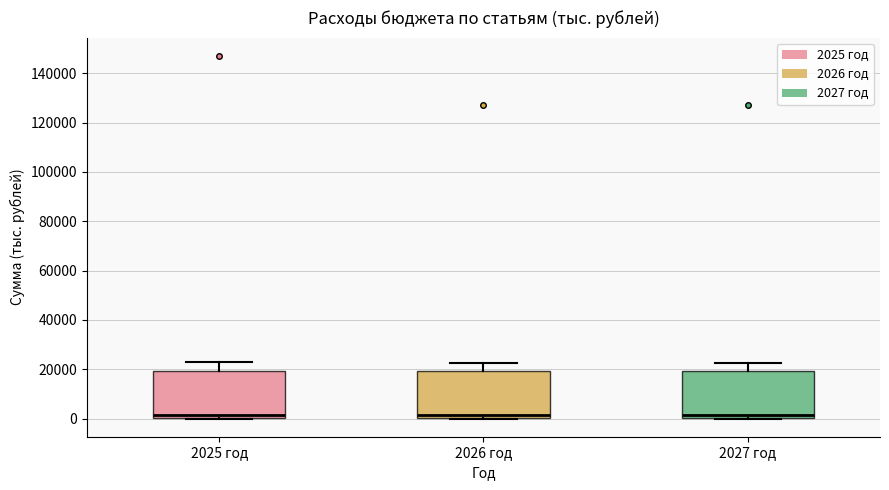

Where is the upper edge of the box for 2026 год on the y-axis? The values are not printed on the chart, so give them approximately, as read against the axis.

20000